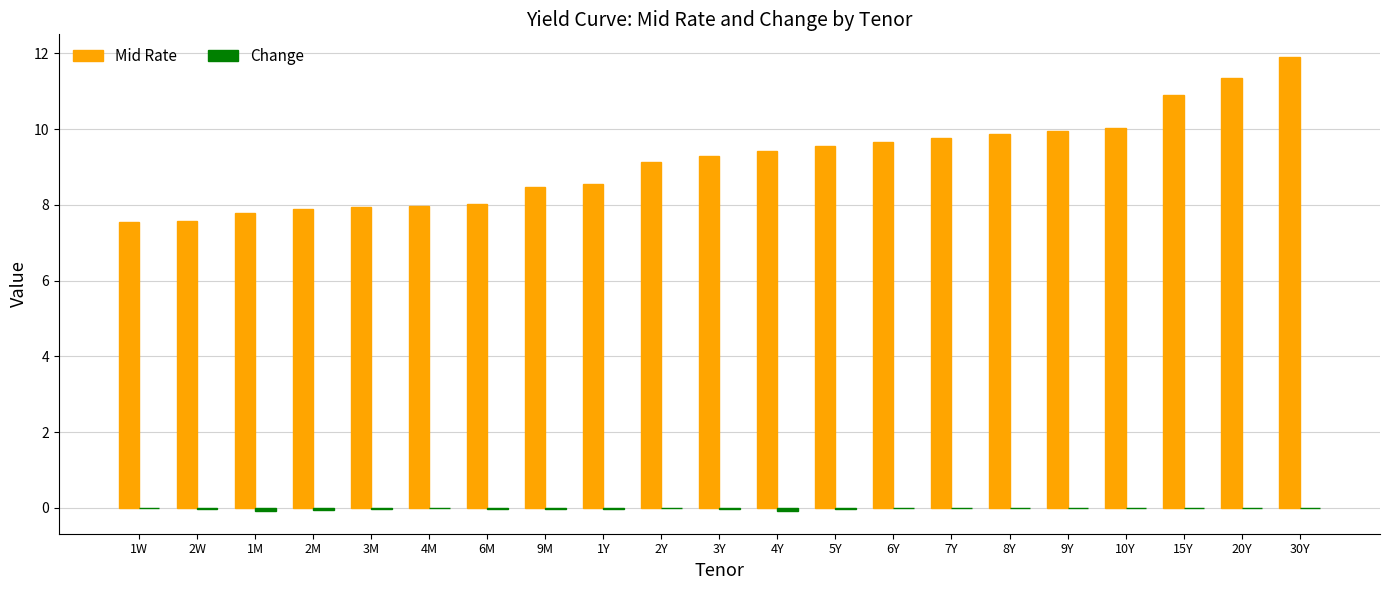

The Mid Rate series shows 2.1 at 9Y. True or false?

False